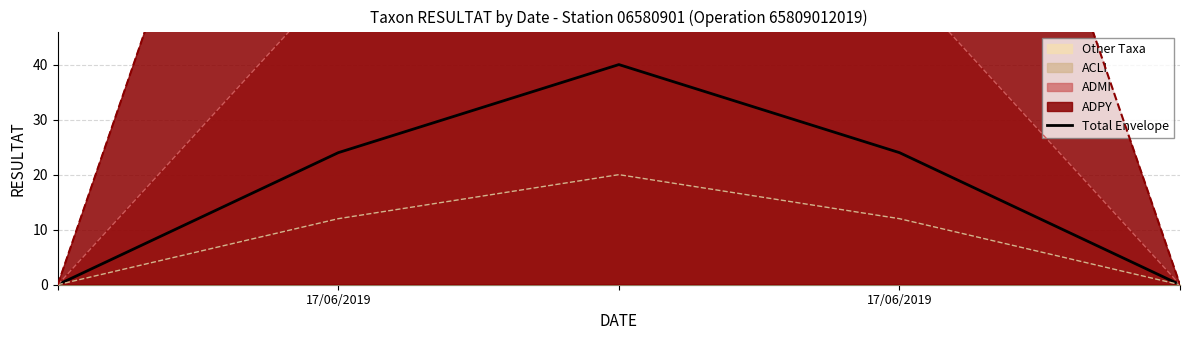

How many values are below 24?

2